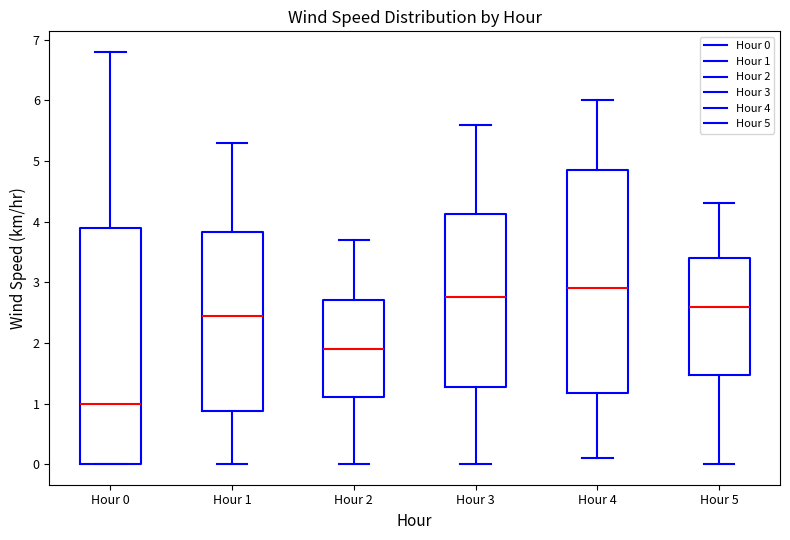

Where is the lower edge of the box for Hour 1 on the y-axis? The values are not printed on the chart, so give them approximately, as read against the axis.

0.9